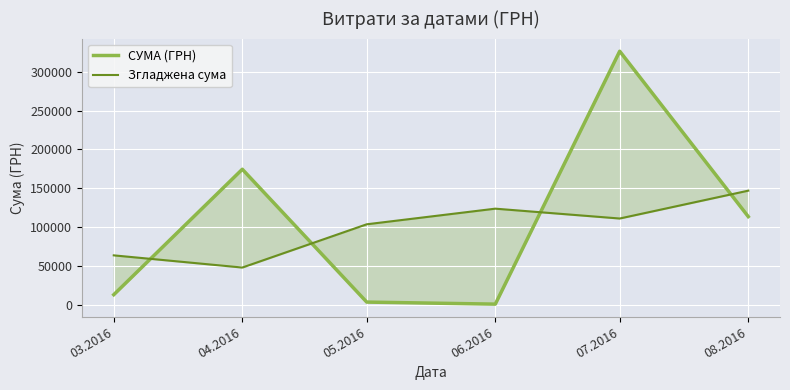

At which category does Згладжена сума reach its first local valley?

04.2016